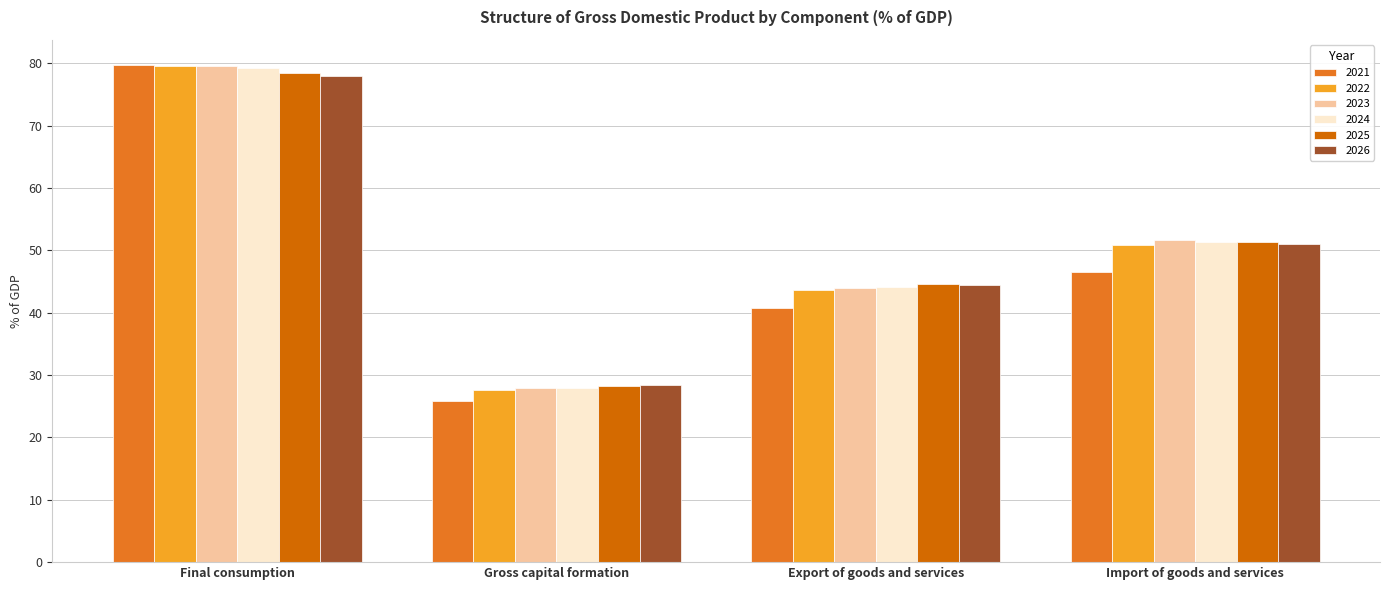

What is the difference between the second highest and second lowest values in the 2026 series?

6.5